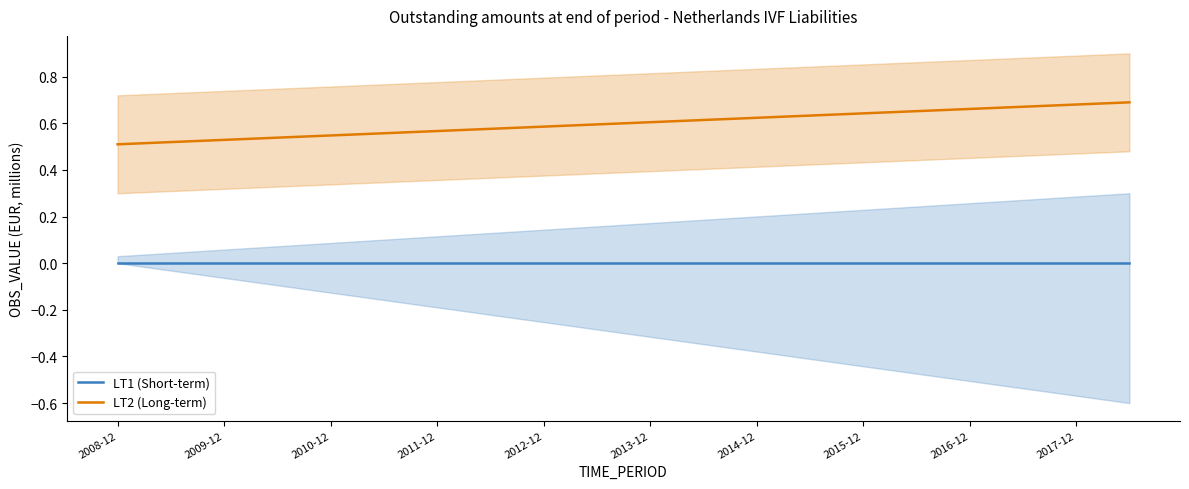

At which label does LT1 (Short-term) reach its minimum?

2008-12